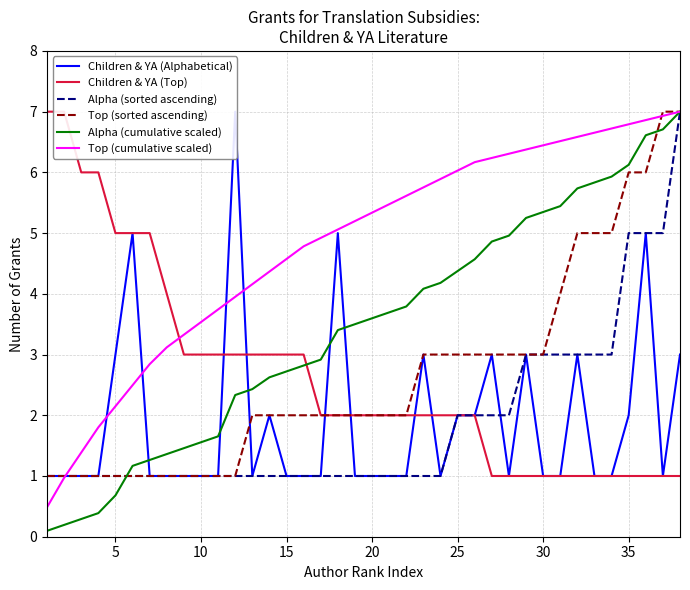

In Children & YA (Alphabetical), how many points are higher than both neighbors (excluding endpoints)?

9